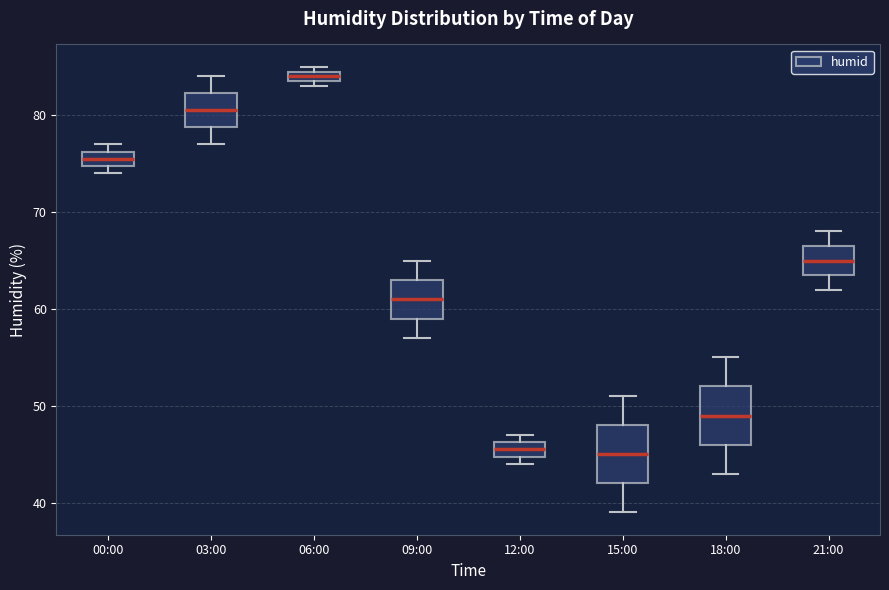

Where is the upper edge of the box for 15:00 on the y-axis? The values are not printed on the chart, so give them approximately, as read against the axis.

48